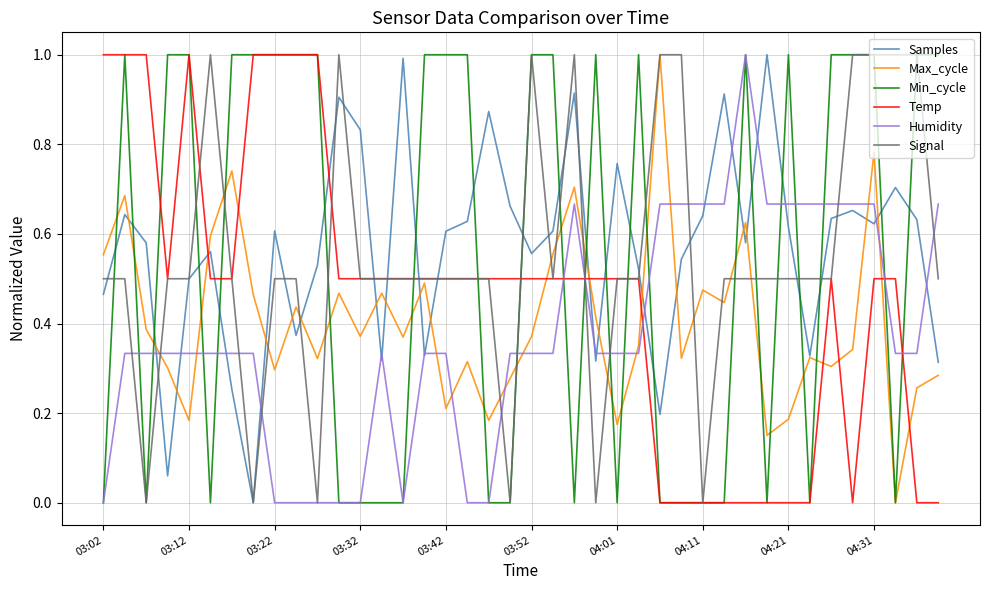

What is the highest value of the Max_cycle series?

1.0